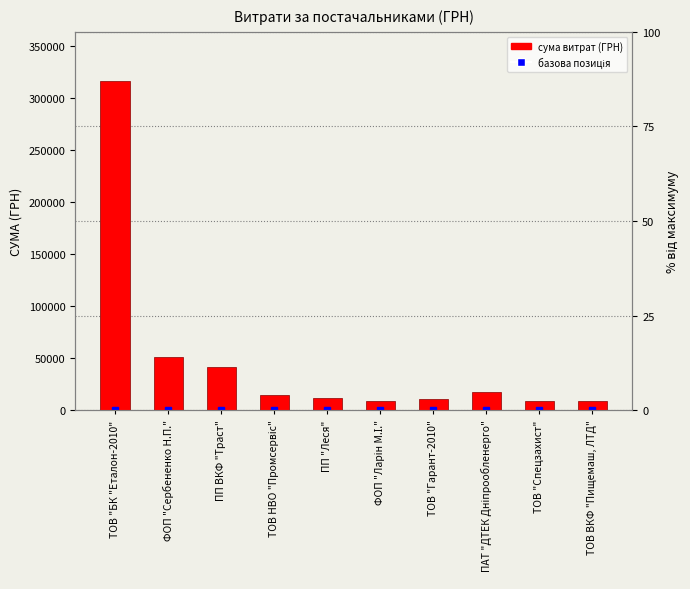

How many series are shown in this chart?

1